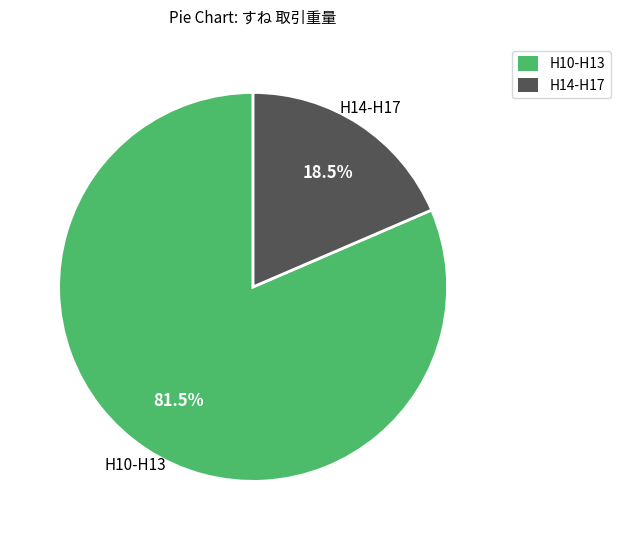

To the nearest percent, what is the average slice percentage?

50%